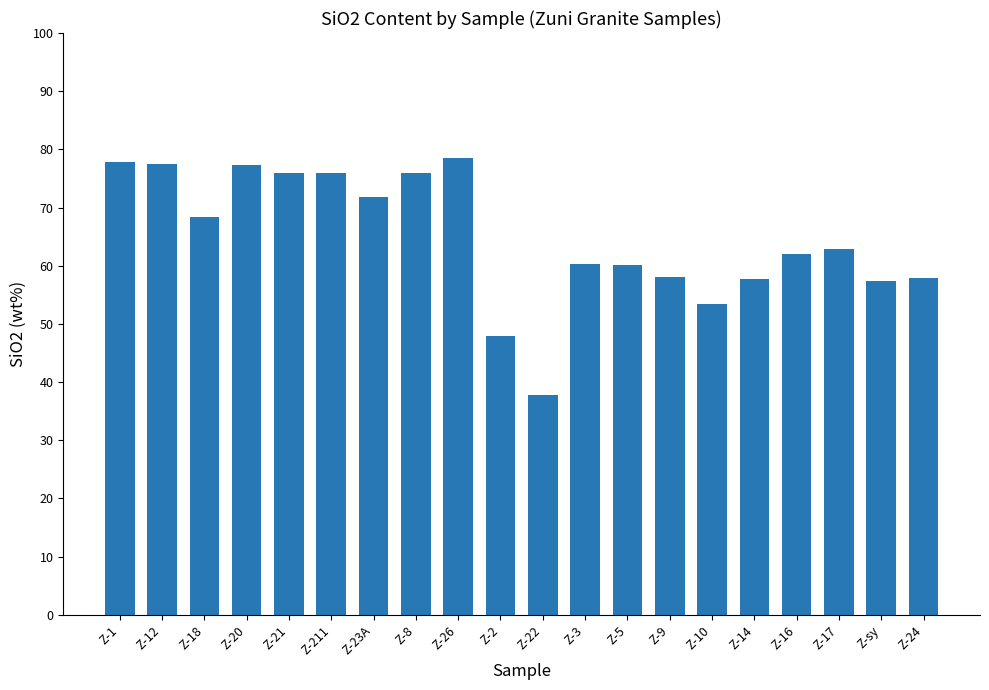

Which has a higher value, Z-8 or Z-10?

Z-8